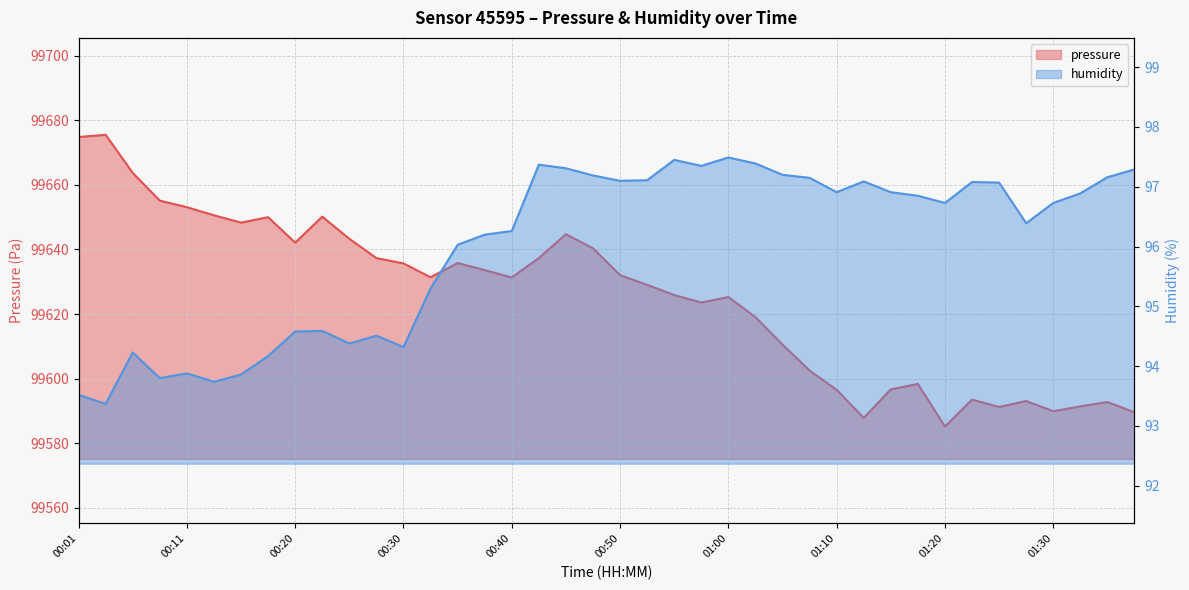

Is the value of humidity at 00:50 greater than the value of pressure at 01:20?

No